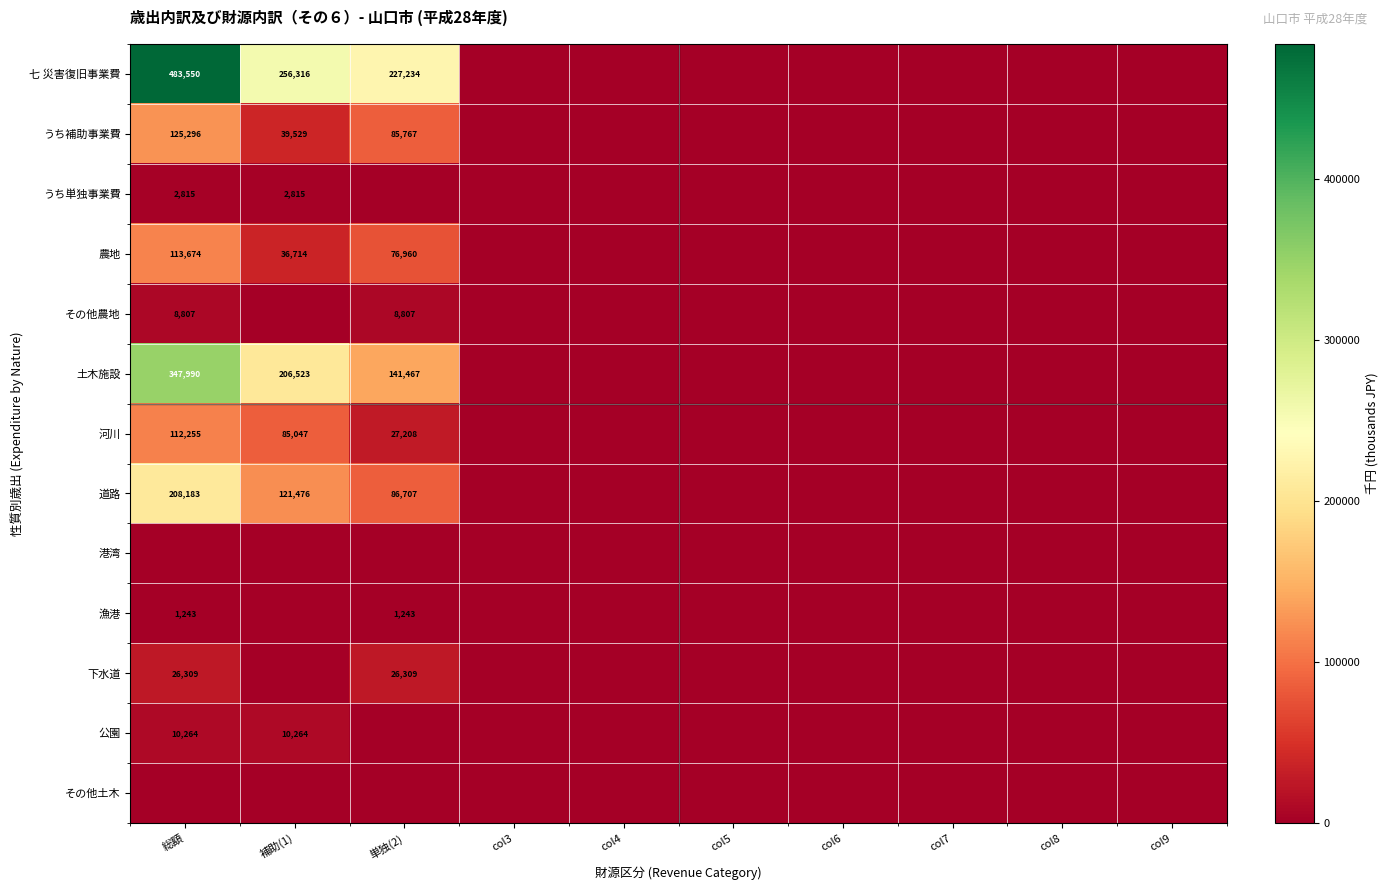

Is it true that うち補助事業費 equals 85767 at 単独(2)?

True